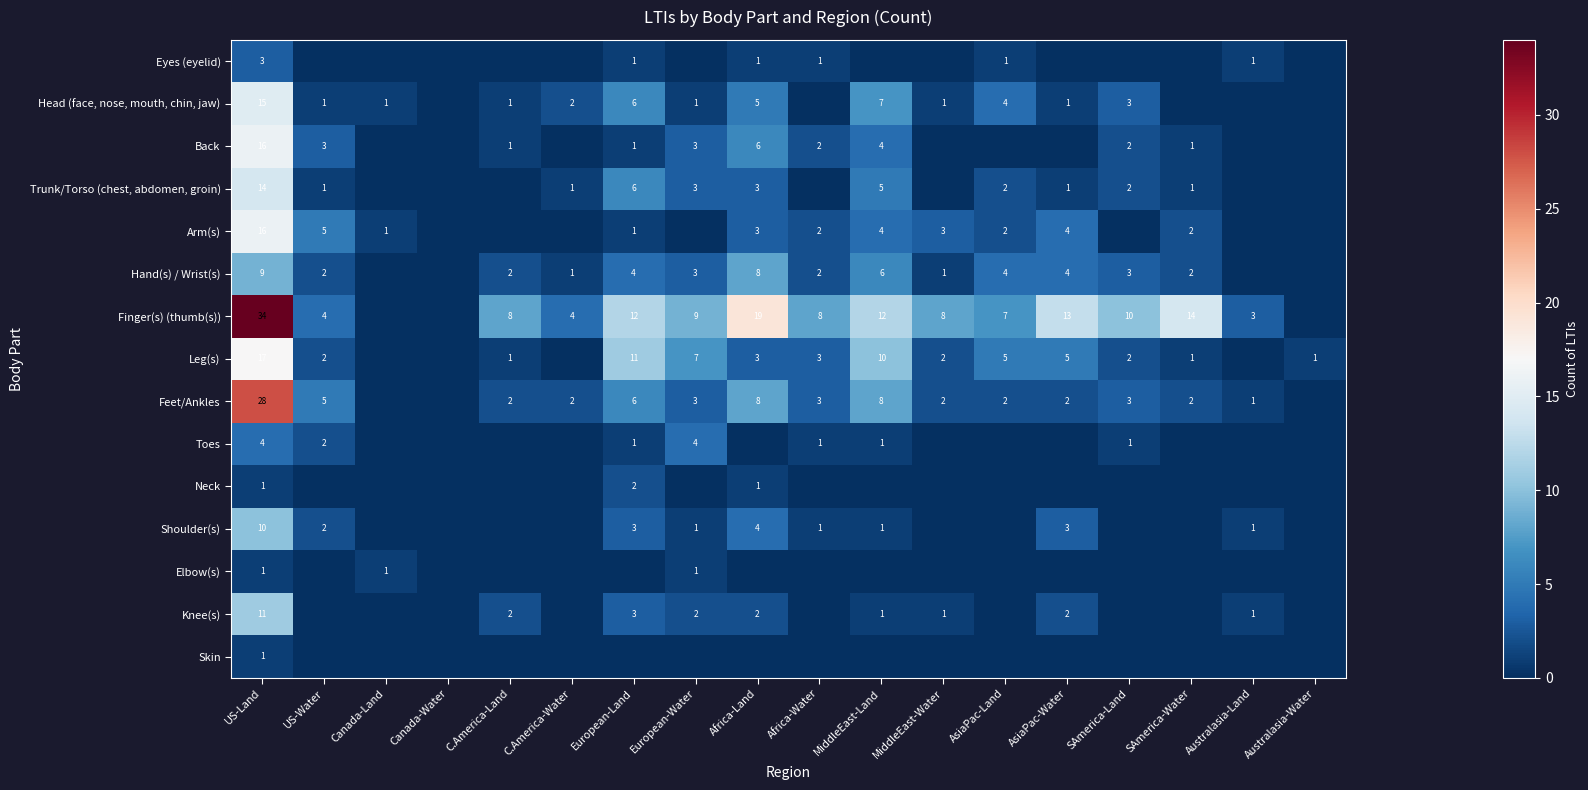

The value of Finger(s) (thumb(s)) at SAmerica-Land is 14. True or false?

False